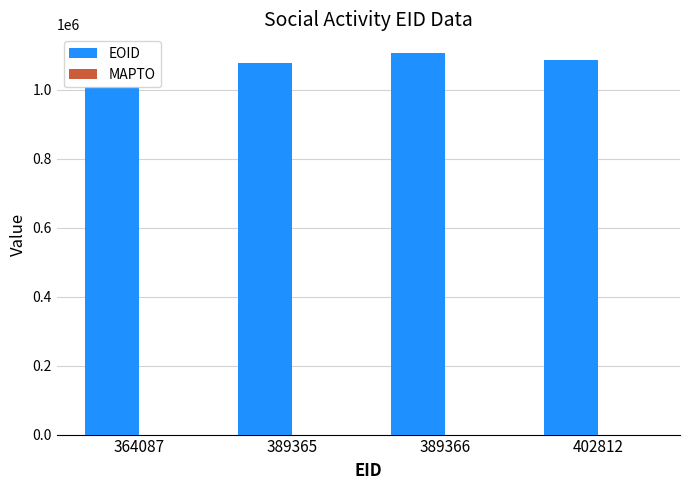

Between 389366 and 364087, which is larger?

389366